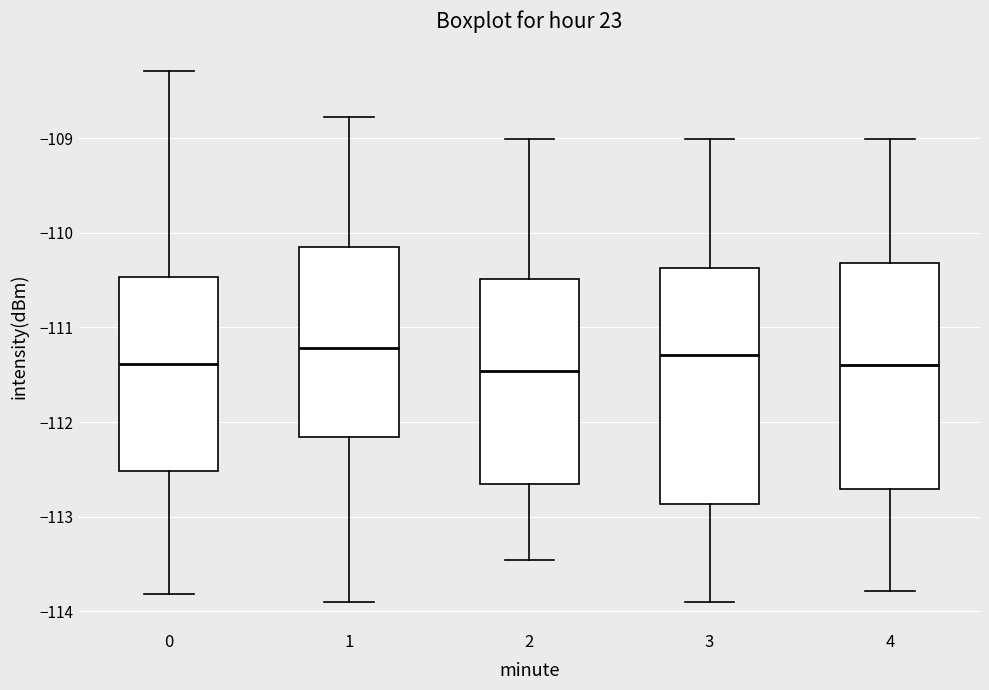

Reading left to right, read every box against the y-axis: the position of its median line, the range the box covers, and the ends of its whiskers. The values are not printed on the chart, so give them approximately, as read against the axis.

0: median -111.4, box -112.5 to -110.5, whiskers -113.8 to -108.3
1: median -111.2, box -112.2 to -110.2, whiskers -113.9 to -108.8
2: median -111.5, box -112.7 to -110.5, whiskers -113.5 to -109.0
3: median -111.3, box -112.9 to -110.4, whiskers -113.9 to -109.0
4: median -111.4, box -112.7 to -110.3, whiskers -113.8 to -109.0